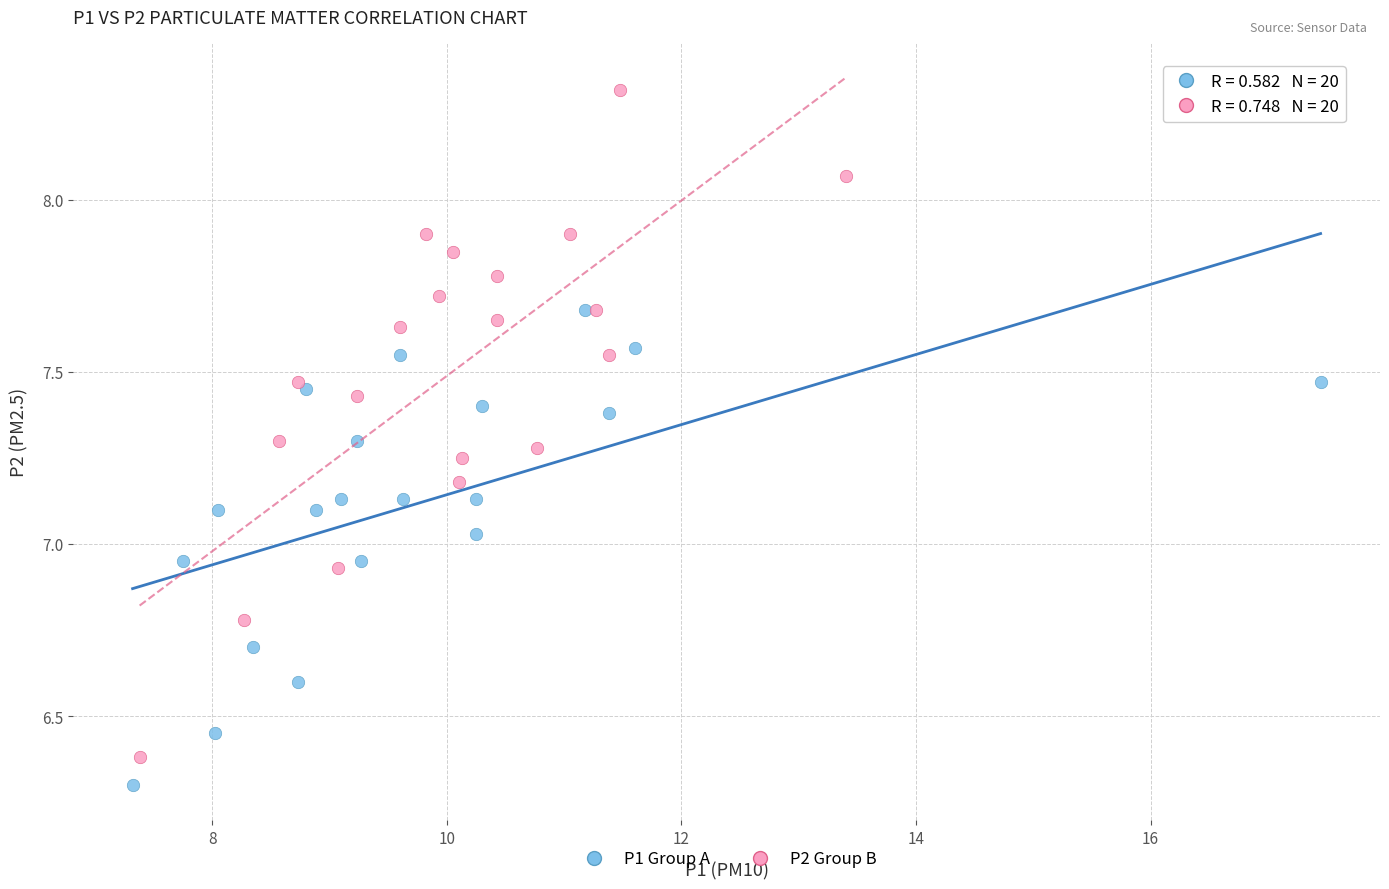

Which series reaches the minimum Y coordinate?

P1 Group A